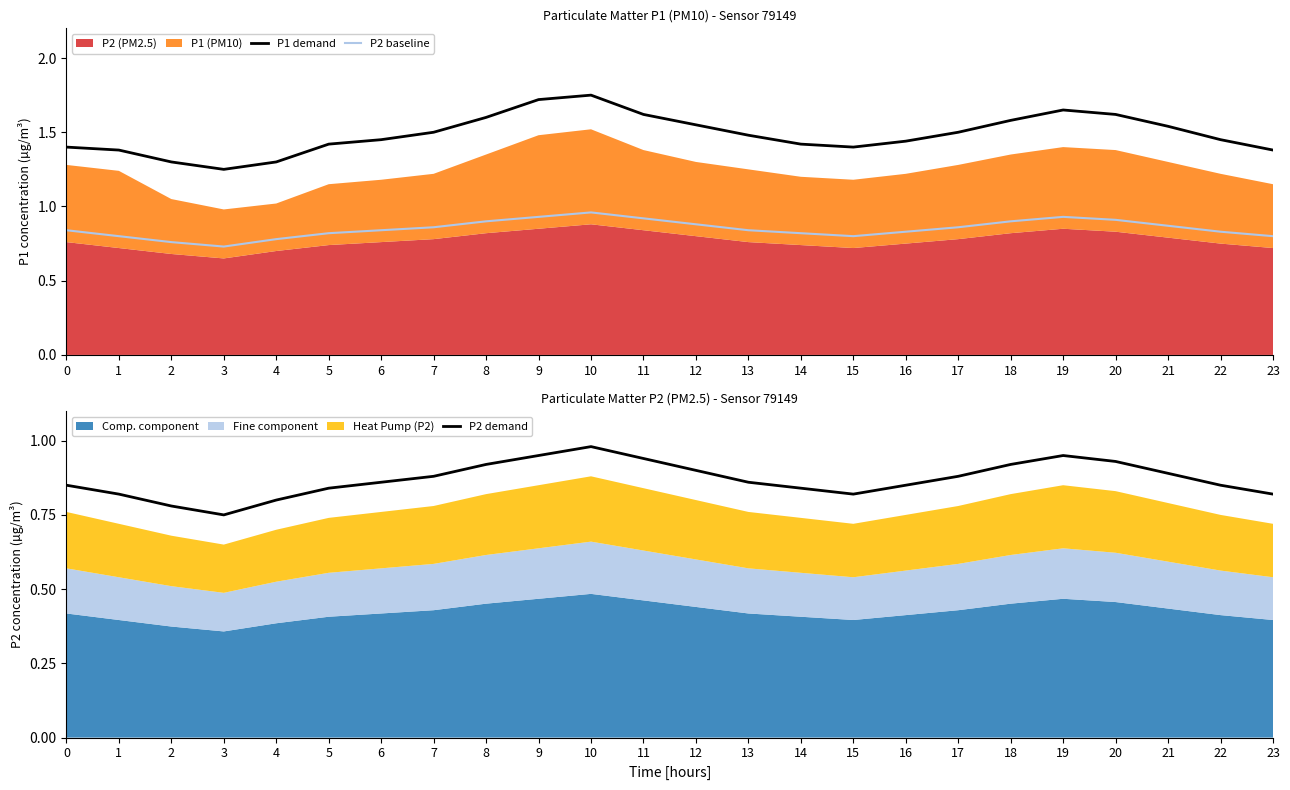

Which series has the largest range (max minus min)?

P1 demand